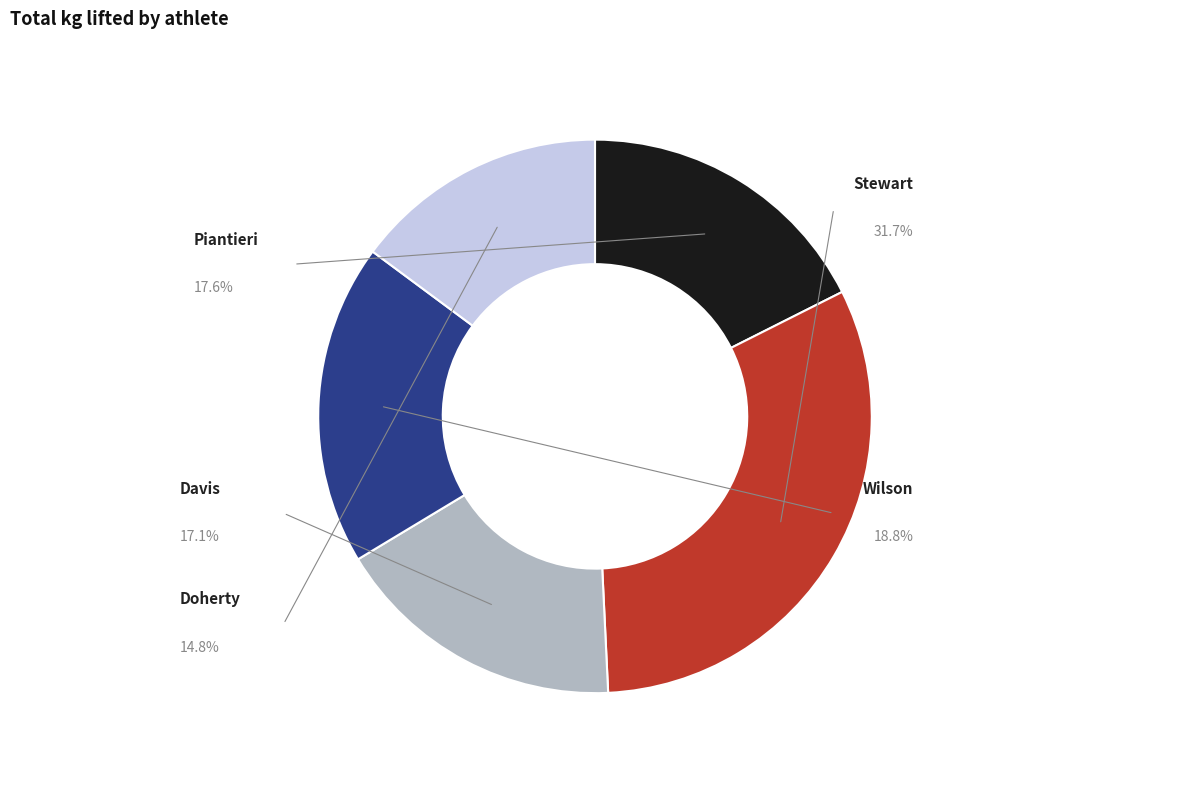

What is the total percentage of Doherty and Wilson?

33.6%